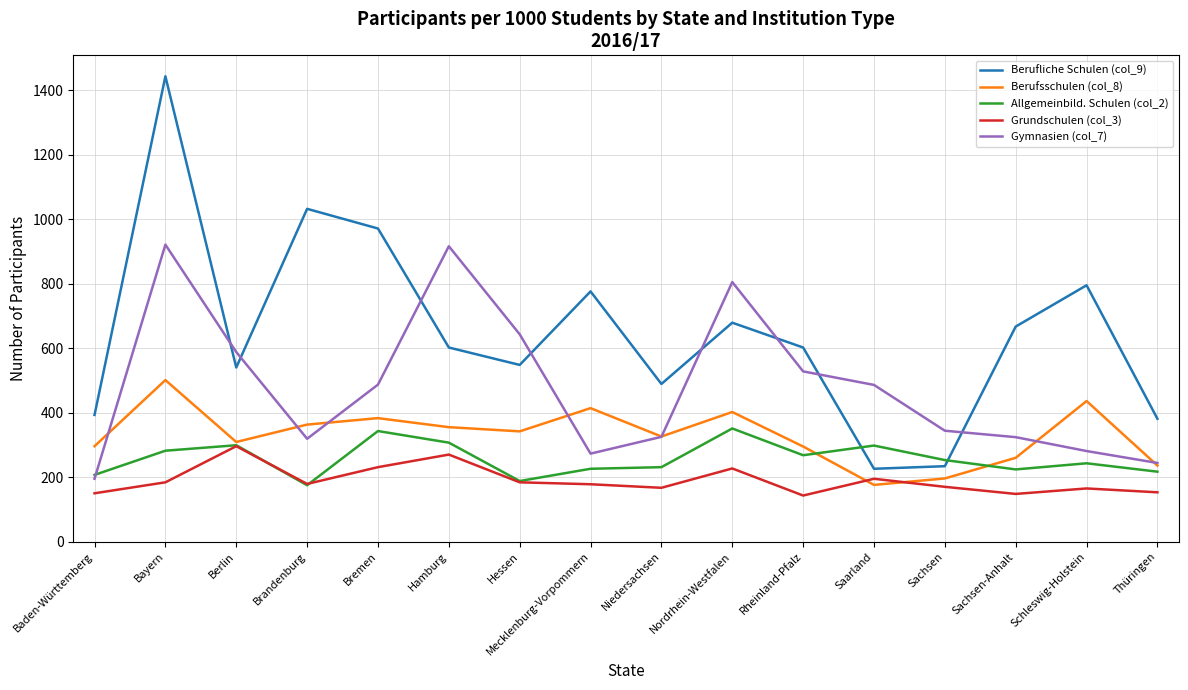

Which series has the widest spread of values?

Berufliche Schulen (col_9)